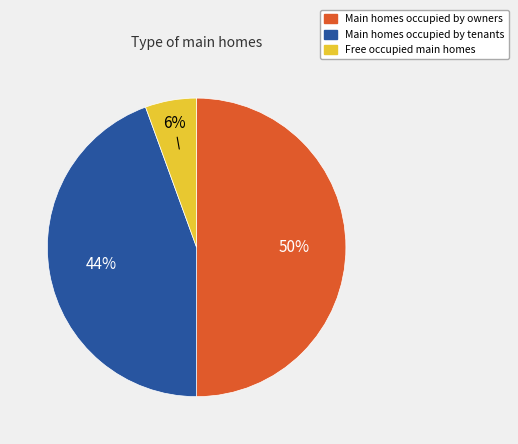

Which slice is the largest?

Main homes occupied by owners